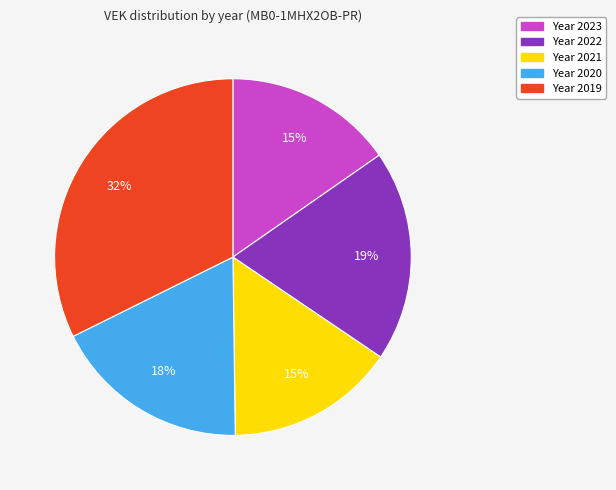

To the nearest percent, what is the difference between the largest and smallest slice percentages?

17%